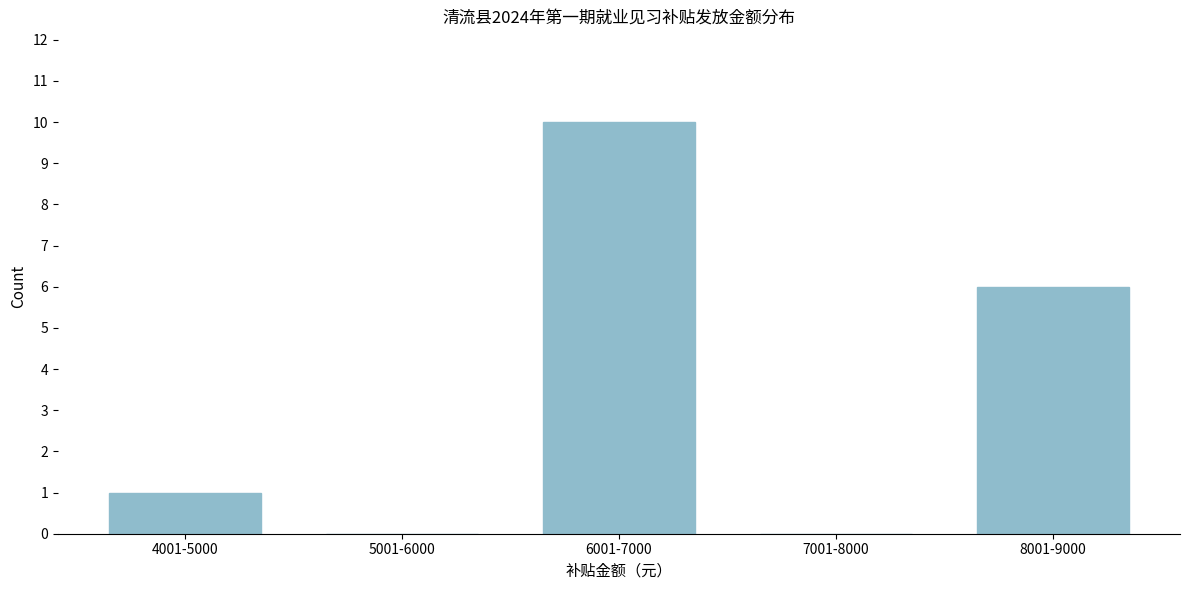

Reading left to right, list all the values displayed in this chart.

4001-5000=1	5001-6000=0	6001-7000=10	7001-8000=0	8001-9000=6